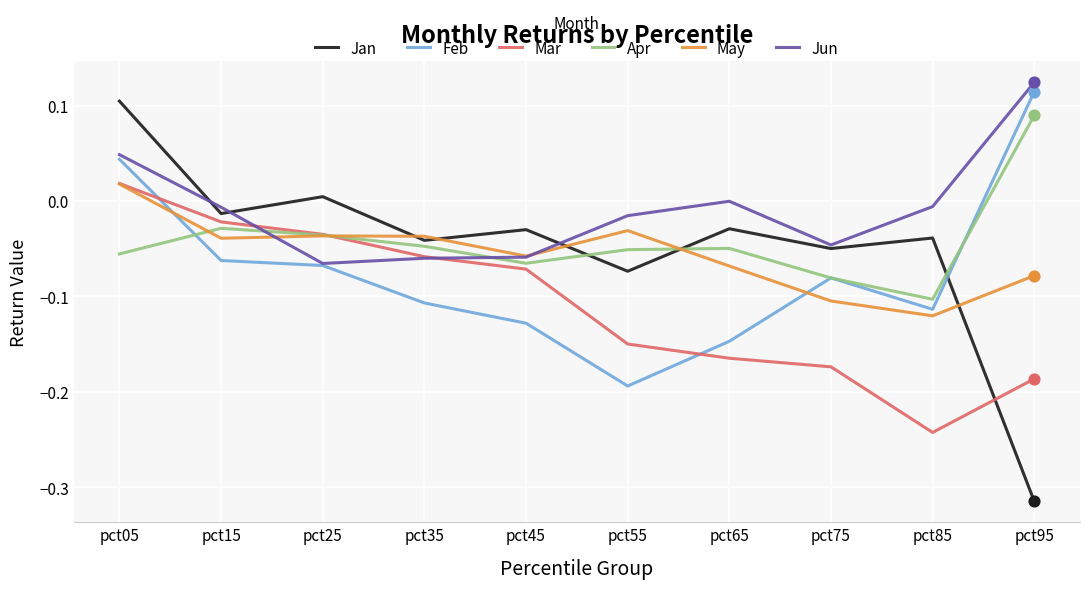

What is the total value across all series at pct05?

0.2